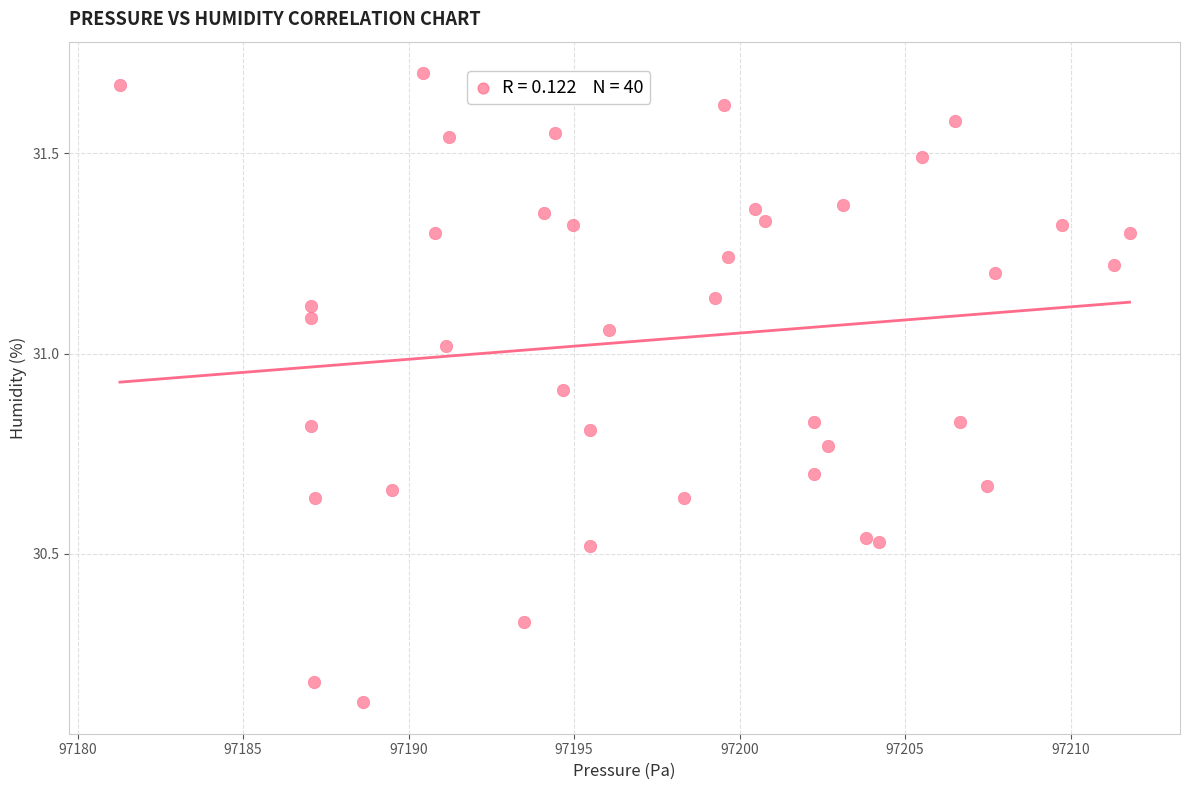

What is the range of Y values (max minus min)?

1.6